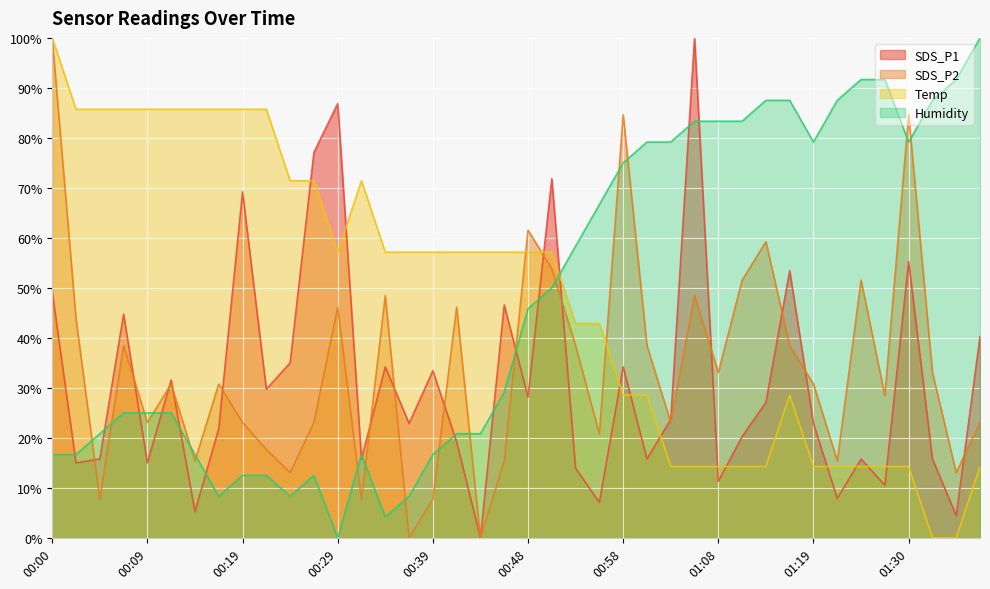

Reading right to left, extract all data points from this chart.

SDS_P1: 01:38=40.3	01:36=4.5	01:33=15.8	01:30=55.3	01:28=10.5	01:25=15.8	01:22=7.9	01:19=22.9	01:17=53.4	01:14=27.1	01:11=20.3	01:08=11.3	01:06=100.0	01:03=23.7	01:01=15.8	00:58=34.2	00:56=7.1	00:53=13.9	00:51=71.8	00:48=28.2	00:46=46.6	00:43=0.0	00:41=19.2	00:39=33.4	00:36=22.9	00:34=34.2	00:31=15.8	00:29=86.8	00:26=77.1	00:24=35.0	00:22=29.7	00:19=69.2	00:17=21.8	00:14=5.3	00:12=31.6	00:09=15.0	00:07=44.7	00:05=15.8	00:02=15.0	00:00=49.2
SDS_P2: 01:38=23.1	01:36=13.1	01:33=33.1	01:30=84.6	01:28=28.5	01:25=51.5	01:22=15.4	01:19=30.8	01:17=38.5	01:14=59.2	01:11=51.5	01:08=33.1	01:06=48.5	01:03=23.1	01:01=38.5	00:58=84.6	00:56=20.8	00:53=38.5	00:51=53.8	00:48=61.5	00:46=15.4	00:43=0.0	00:41=46.2	00:39=7.7	00:36=0.0	00:34=48.5	00:31=7.7	00:29=46.2	00:26=23.1	00:24=13.1	00:22=17.7	00:19=23.1	00:17=30.8	00:14=15.4	00:12=30.8	00:09=23.1	00:07=38.5	00:05=7.7	00:02=43.8	00:00=100.0
Temp: 01:38=14.3	01:36=0.0	01:33=0.0	01:30=14.3	01:28=14.3	01:25=14.3	01:22=14.3	01:19=14.3	01:17=28.6	01:14=14.3	01:11=14.3	01:08=14.3	01:06=14.3	01:03=14.3	01:01=28.6	00:58=28.6	00:56=42.9	00:53=42.9	00:51=57.1	00:48=57.1	00:46=57.1	00:43=57.1	00:41=57.1	00:39=57.1	00:36=57.1	00:34=57.1	00:31=71.4	00:29=57.1	00:26=71.4	00:24=71.4	00:22=85.7	00:19=85.7	00:17=85.7	00:14=85.7	00:12=85.7	00:09=85.7	00:07=85.7	00:05=85.7	00:02=85.7	00:00=100.0
Humidity: 01:38=100.0	01:36=91.7	01:33=87.5	01:30=79.2	01:28=91.7	01:25=91.7	01:22=87.5	01:19=79.2	01:17=87.5	01:14=87.5	01:11=83.3	01:08=83.3	01:06=83.3	01:03=79.2	01:01=79.2	00:58=75.0	00:56=66.7	00:53=58.3	00:51=50.0	00:48=45.8	00:46=29.2	00:43=20.8	00:41=20.8	00:39=16.7	00:36=8.3	00:34=4.2	00:31=16.7	00:29=0.0	00:26=12.5	00:24=8.3	00:22=12.5	00:19=12.5	00:17=8.3	00:14=16.7	00:12=25.0	00:09=25.0	00:07=25.0	00:05=20.8	00:02=16.7	00:00=16.7